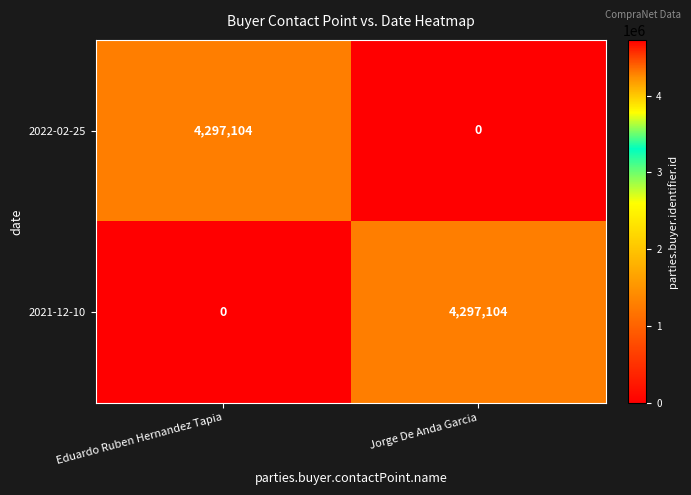

How many categories are shown in the chart?

2